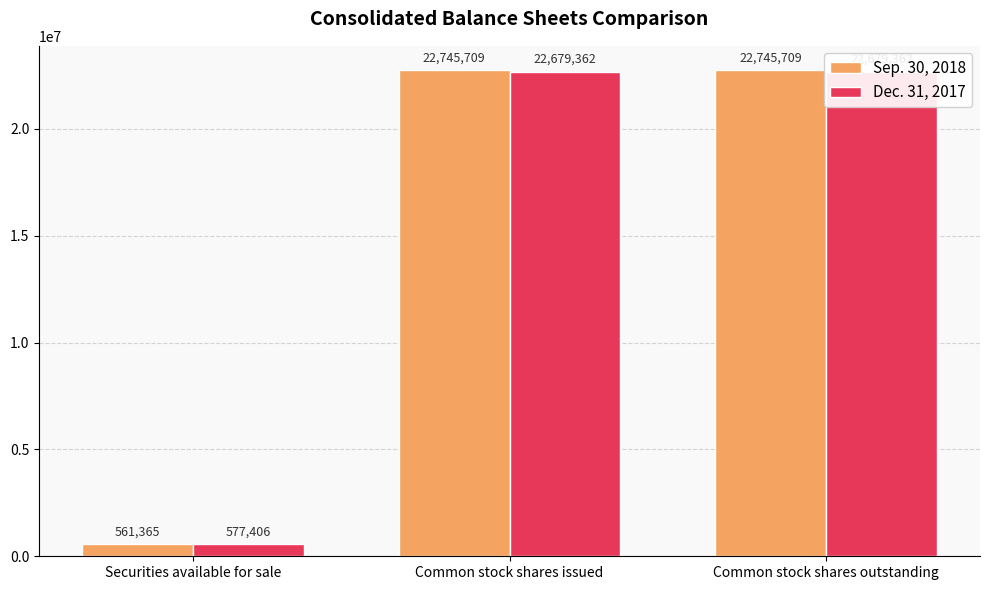

What is the minimum value shown in the chart?

561365